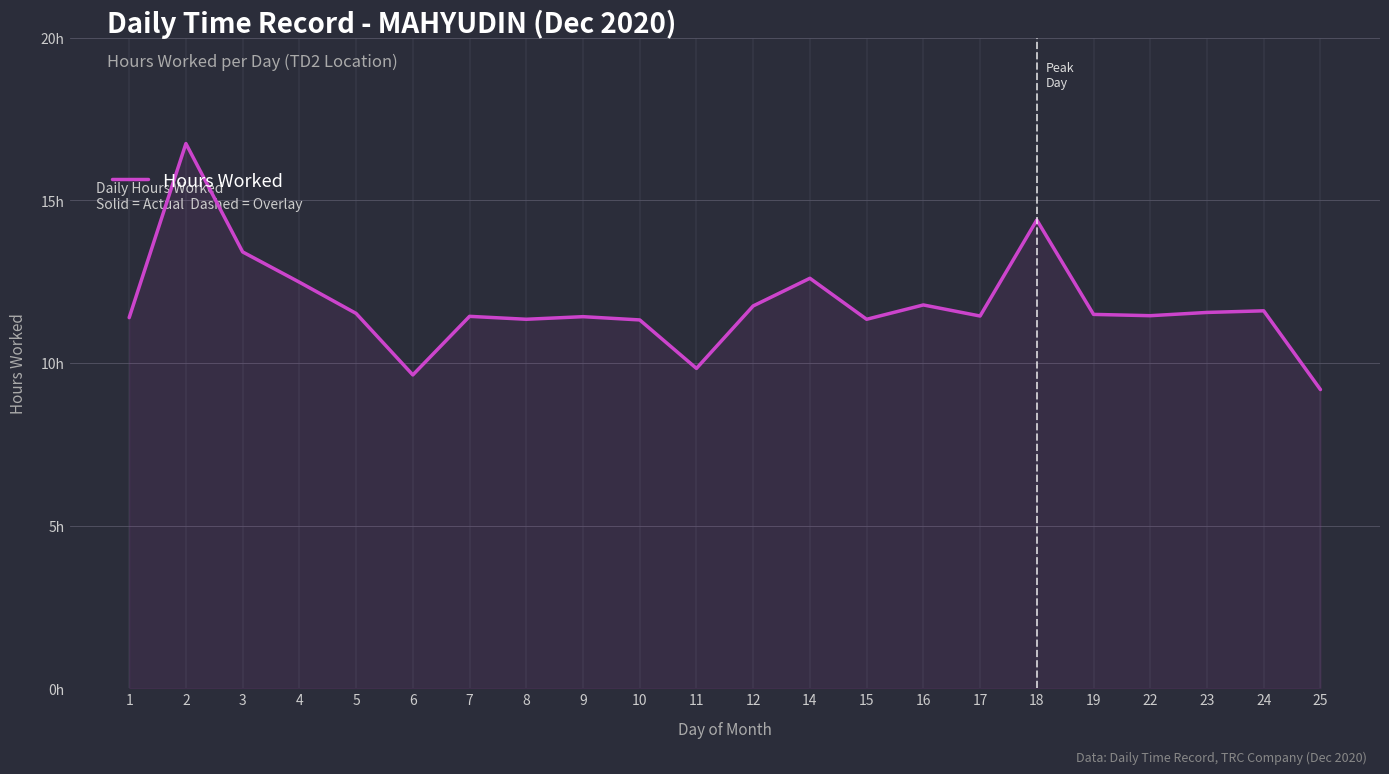

Does the chart display data point markers on the line(s)?

No